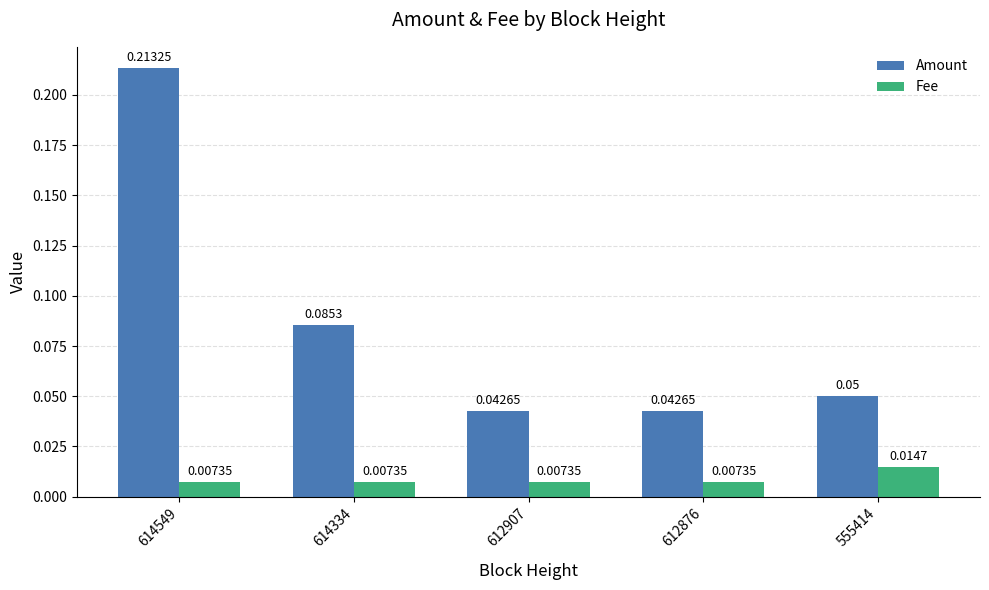

At which category is the sum across all series the highest?

614549